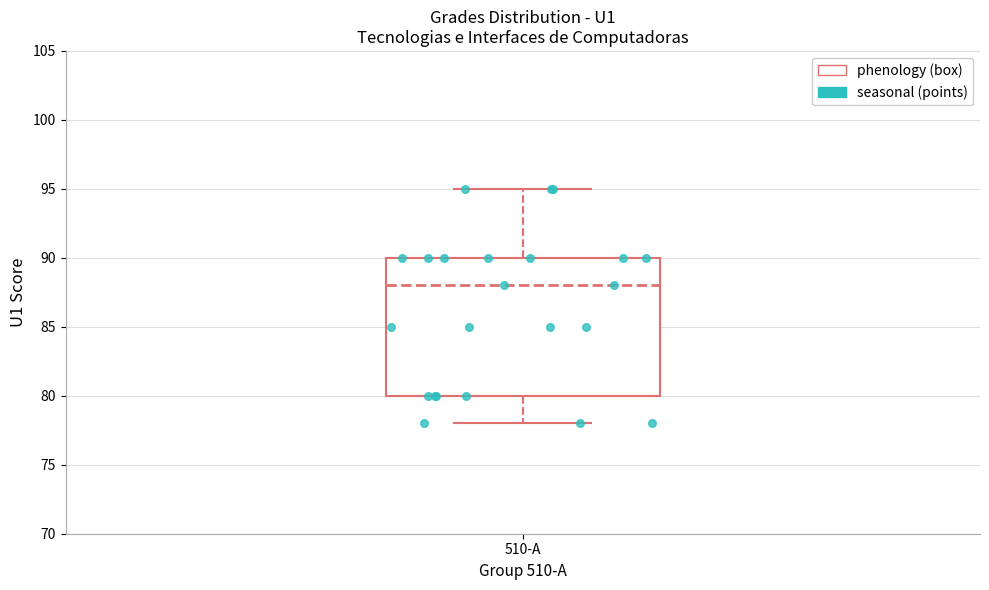

Where does the lower whisker of the box for 510-A end on the y-axis? The values are not printed on the chart, so give them approximately, as read against the axis.

78